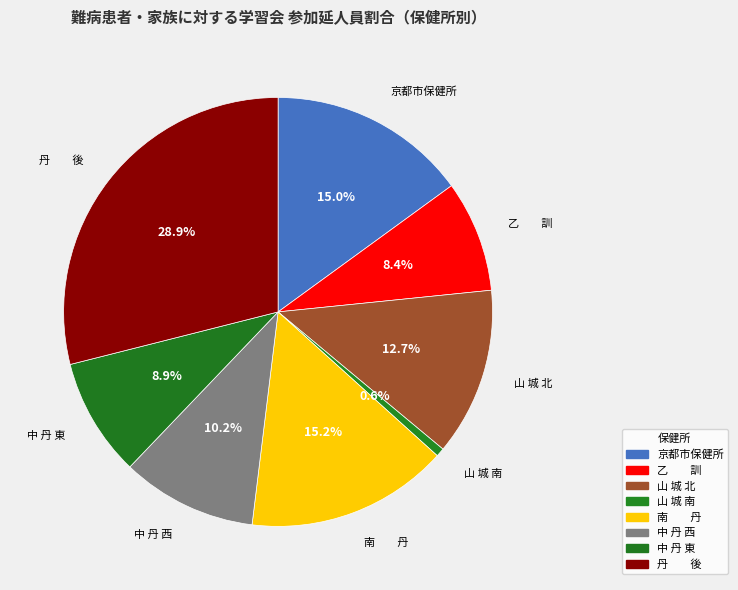

Between 中 丹 東 and 京都市保健所, which is larger?

京都市保健所